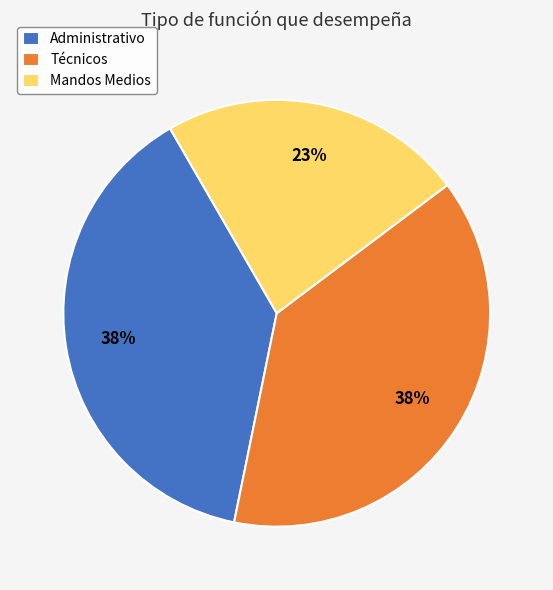

Which category has the smallest portion of the pie?

Mandos Medios